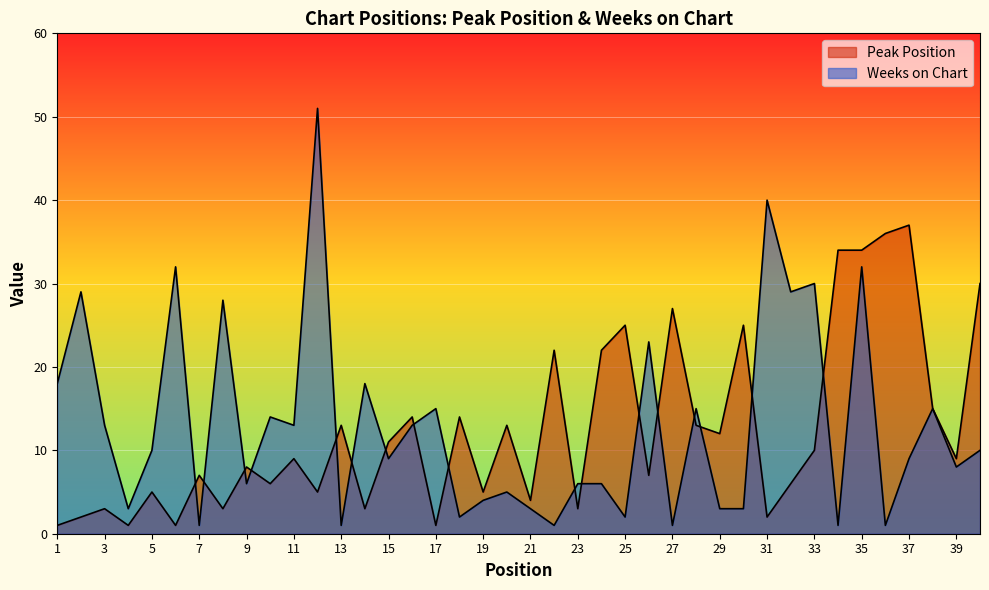

Which series has the largest total across all categories?

Weeks on Chart